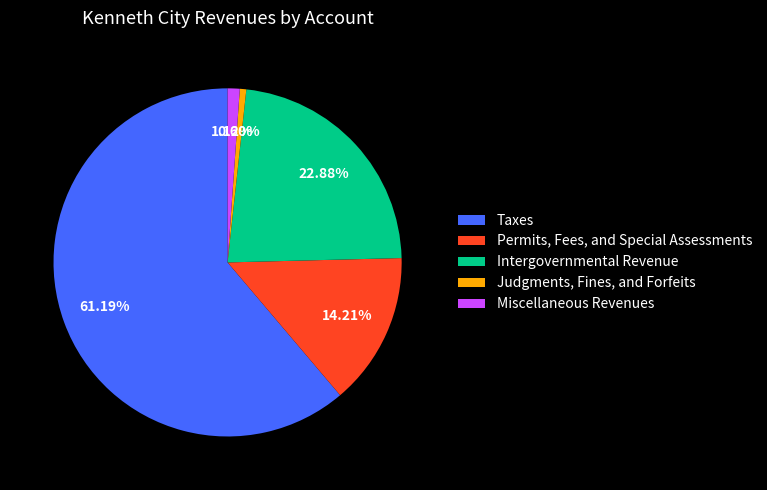

How much of the chart is everything except Taxes?

38.8%